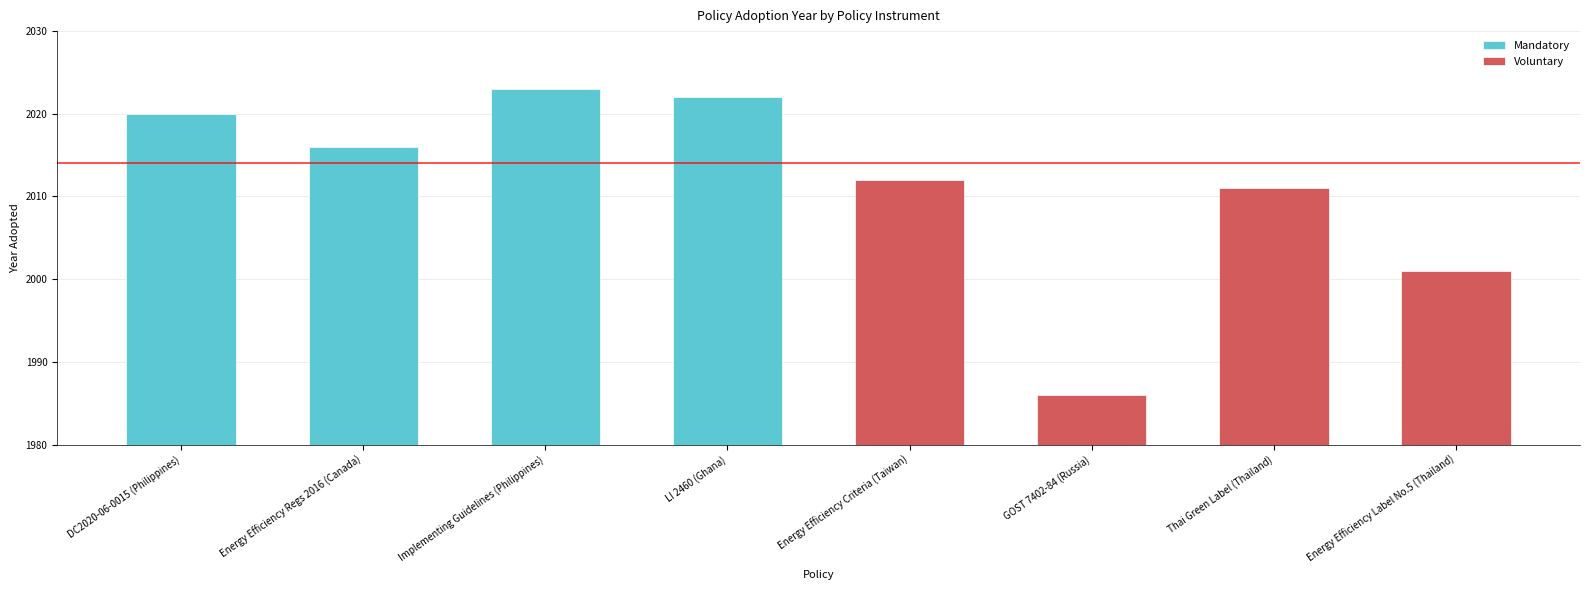

What is the value of the Mandatory bar at the 2nd from the left?

2016